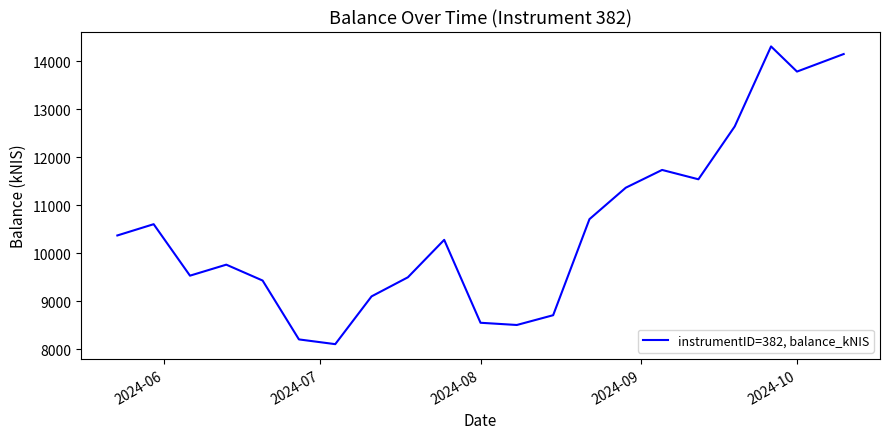

What is the maximum value shown in the chart?

14308.4